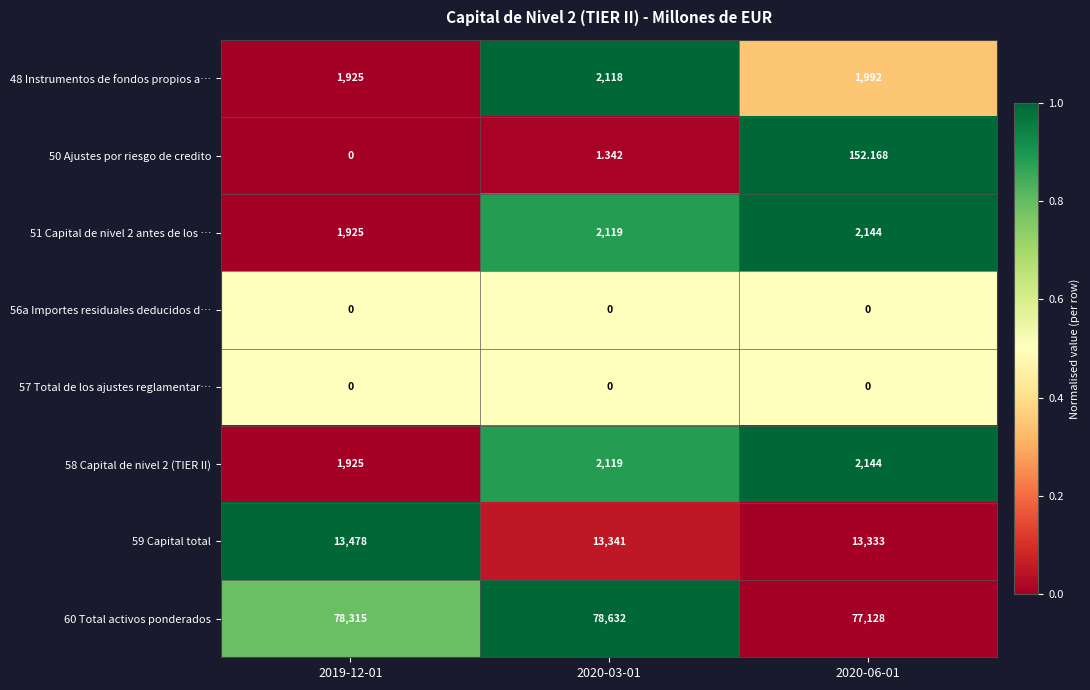

Is the value of 57 Total de los ajustes reglamentar… at 2020-03-01 greater than the value of 59 Capital total at 2020-03-01?

No